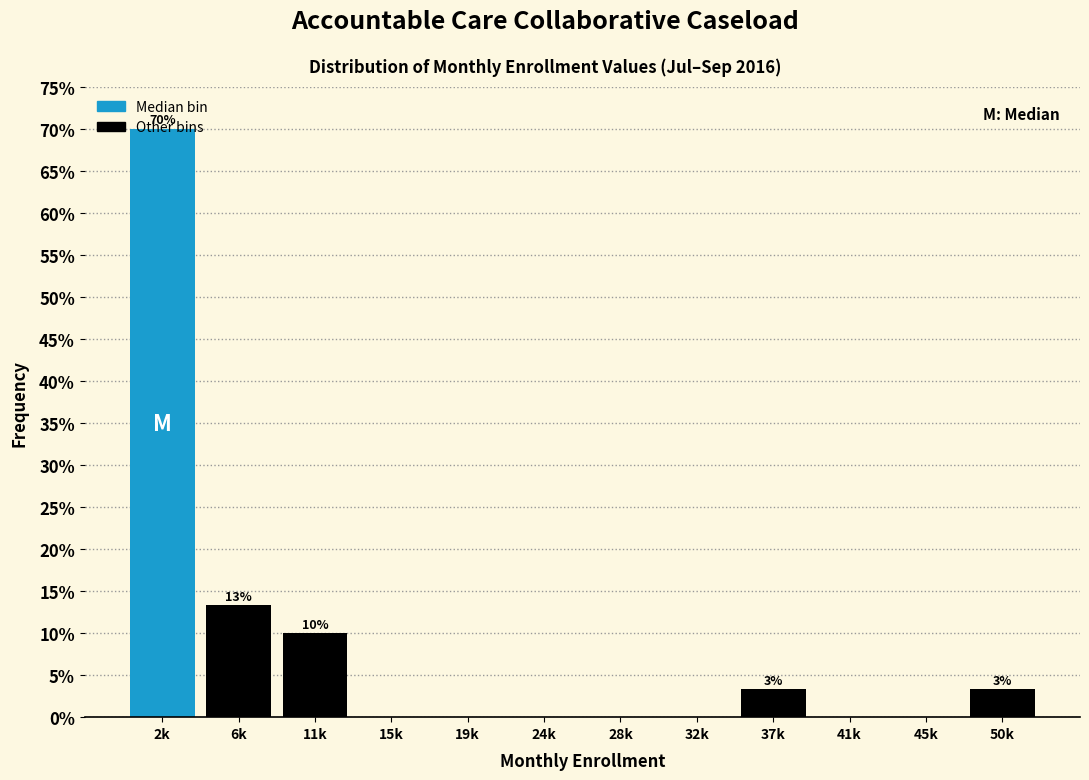

Between 32k and 2k, which is larger?

2k